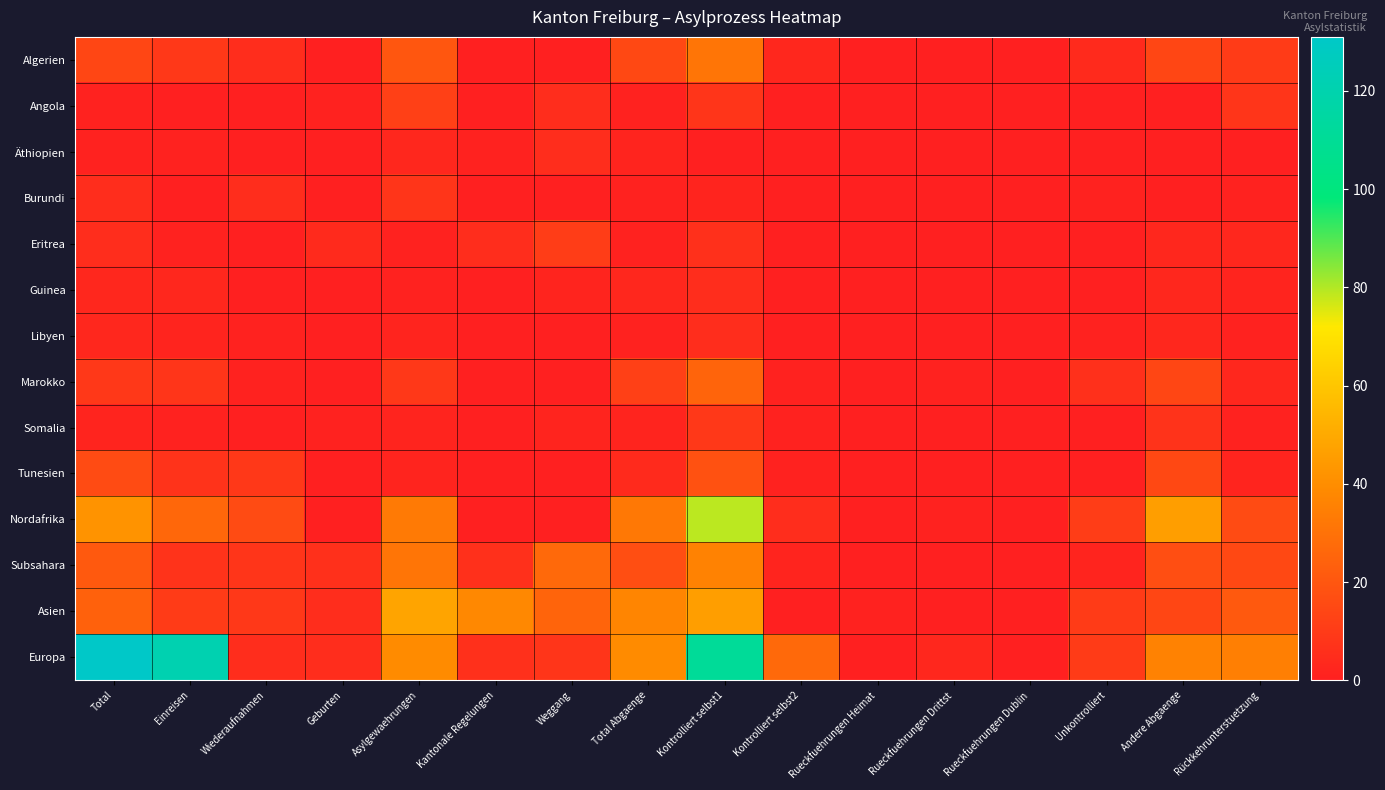

Reading left to right, transcribe all the data shown in this chart.

Algerien: Total=14	Einreisen=9	Wiederaufnahmen=5	Geburten=0	Asylgewaehrungen=20	Kantonale Regelungen=0	Weggang=0	Total Abgaenge=15	Kontrolliert selbst1=31	Kontrolliert selbst2=3	Rueckfuehrungen Heimat=0	Rueckfuehrungen Drittst=0	Rueckfuehrungen Dublin=0	Unkontrolliert=4	Andere Abgaenge=14	Rückkehrunterstuetzung=10
Angola: Total=1	Einreisen=0	Wiederaufnahmen=0	Geburten=1	Asylgewaehrungen=12	Kantonale Regelungen=0	Weggang=5	Total Abgaenge=1	Kontrolliert selbst1=8	Kontrolliert selbst2=0	Rueckfuehrungen Heimat=0	Rueckfuehrungen Drittst=0	Rueckfuehrungen Dublin=0	Unkontrolliert=0	Andere Abgaenge=0	Rückkehrunterstuetzung=8
Äthiopien: Total=1	Einreisen=1	Wiederaufnahmen=0	Geburten=0	Asylgewaehrungen=3	Kantonale Regelungen=1	Weggang=5	Total Abgaenge=2	Kontrolliert selbst1=0	Kontrolliert selbst2=0	Rueckfuehrungen Heimat=0	Rueckfuehrungen Drittst=0	Rueckfuehrungen Dublin=0	Unkontrolliert=0	Andere Abgaenge=0	Rückkehrunterstuetzung=0
Burundi: Total=5	Einreisen=0	Wiederaufnahmen=5	Geburten=0	Asylgewaehrungen=8	Kantonale Regelungen=0	Weggang=0	Total Abgaenge=1	Kontrolliert selbst1=2	Kontrolliert selbst2=0	Rueckfuehrungen Heimat=0	Rueckfuehrungen Drittst=0	Rueckfuehrungen Dublin=0	Unkontrolliert=1	Andere Abgaenge=0	Rückkehrunterstuetzung=1
Eritrea: Total=5	Einreisen=1	Wiederaufnahmen=0	Geburten=4	Asylgewaehrungen=1	Kantonale Regelungen=5	Weggang=11	Total Abgaenge=1	Kontrolliert selbst1=6	Kontrolliert selbst2=0	Rueckfuehrungen Heimat=0	Rueckfuehrungen Drittst=0	Rueckfuehrungen Dublin=0	Unkontrolliert=0	Andere Abgaenge=3	Rückkehrunterstuetzung=3
Guinea: Total=3	Einreisen=3	Wiederaufnahmen=0	Geburten=0	Asylgewaehrungen=1	Kantonale Regelungen=0	Weggang=2	Total Abgaenge=3	Kontrolliert selbst1=5	Kontrolliert selbst2=0	Rueckfuehrungen Heimat=0	Rueckfuehrungen Drittst=0	Rueckfuehrungen Dublin=0	Unkontrolliert=0	Andere Abgaenge=3	Rückkehrunterstuetzung=2
Libyen: Total=3	Einreisen=2	Wiederaufnahmen=1	Geburten=0	Asylgewaehrungen=2	Kantonale Regelungen=0	Weggang=0	Total Abgaenge=1	Kontrolliert selbst1=5	Kontrolliert selbst2=0	Rueckfuehrungen Heimat=0	Rueckfuehrungen Drittst=0	Rueckfuehrungen Dublin=0	Unkontrolliert=1	Andere Abgaenge=3	Rückkehrunterstuetzung=1
Marokko: Total=9	Einreisen=8	Wiederaufnahmen=1	Geburten=0	Asylgewaehrungen=9	Kantonale Regelungen=0	Weggang=0	Total Abgaenge=12	Kontrolliert selbst1=25	Kontrolliert selbst2=1	Rueckfuehrungen Heimat=0	Rueckfuehrungen Drittst=1	Rueckfuehrungen Dublin=0	Unkontrolliert=6	Andere Abgaenge=14	Rückkehrunterstuetzung=3
Somalia: Total=2	Einreisen=1	Wiederaufnahmen=0	Geburten=1	Asylgewaehrungen=2	Kantonale Regelungen=0	Weggang=2	Total Abgaenge=2	Kontrolliert selbst1=9	Kontrolliert selbst2=1	Rueckfuehrungen Heimat=0	Rueckfuehrungen Drittst=0	Rueckfuehrungen Dublin=0	Unkontrolliert=0	Andere Abgaenge=7	Rückkehrunterstuetzung=1
Tunesien: Total=16	Einreisen=7	Wiederaufnahmen=9	Geburten=0	Asylgewaehrungen=2	Kantonale Regelungen=0	Weggang=0	Total Abgaenge=4	Kontrolliert selbst1=18	Kontrolliert selbst2=1	Rueckfuehrungen Heimat=0	Rueckfuehrungen Drittst=0	Rueckfuehrungen Dublin=0	Unkontrolliert=0	Andere Abgaenge=15	Rückkehrunterstuetzung=2
Nordafrika: Total=42	Einreisen=26	Wiederaufnahmen=16	Geburten=0	Asylgewaehrungen=33	Kantonale Regelungen=0	Weggang=0	Total Abgaenge=32	Kontrolliert selbst1=79	Kontrolliert selbst2=5	Rueckfuehrungen Heimat=0	Rueckfuehrungen Drittst=1	Rueckfuehrungen Dublin=0	Unkontrolliert=11	Andere Abgaenge=46	Rückkehrunterstuetzung=16
Subsahara: Total=21	Einreisen=7	Wiederaufnahmen=8	Geburten=6	Asylgewaehrungen=31	Kantonale Regelungen=6	Weggang=27	Total Abgaenge=17	Kontrolliert selbst1=36	Kontrolliert selbst2=2	Rueckfuehrungen Heimat=0	Rueckfuehrungen Drittst=0	Rueckfuehrungen Dublin=0	Unkontrolliert=2	Andere Abgaenge=17	Rückkehrunterstuetzung=15
Asien: Total=24	Einreisen=10	Wiederaufnahmen=9	Geburten=5	Asylgewaehrungen=48	Kantonale Regelungen=38	Weggang=25	Total Abgaenge=37	Kontrolliert selbst1=46	Kontrolliert selbst2=0	Rueckfuehrungen Heimat=1	Rueckfuehrungen Drittst=0	Rueckfuehrungen Dublin=0	Unkontrolliert=10	Andere Abgaenge=14	Rückkehrunterstuetzung=21
Europa: Total=131	Einreisen=121	Wiederaufnahmen=5	Geburten=5	Asylgewaehrungen=39	Kantonale Regelungen=6	Weggang=8	Total Abgaenge=39	Kontrolliert selbst1=111	Kontrolliert selbst2=27	Rueckfuehrungen Heimat=0	Rueckfuehrungen Drittst=3	Rueckfuehrungen Dublin=0	Unkontrolliert=10	Andere Abgaenge=36	Rückkehrunterstuetzung=35